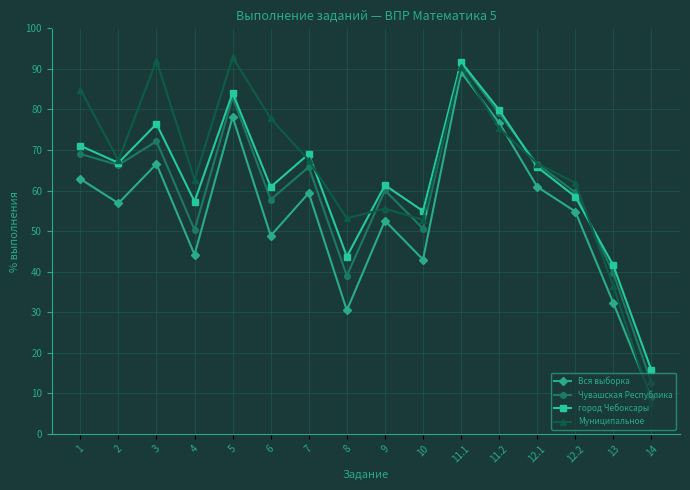

Is the value of город Чебоксары at 4 greater than the value of Чувашская Республика at 13?

Yes